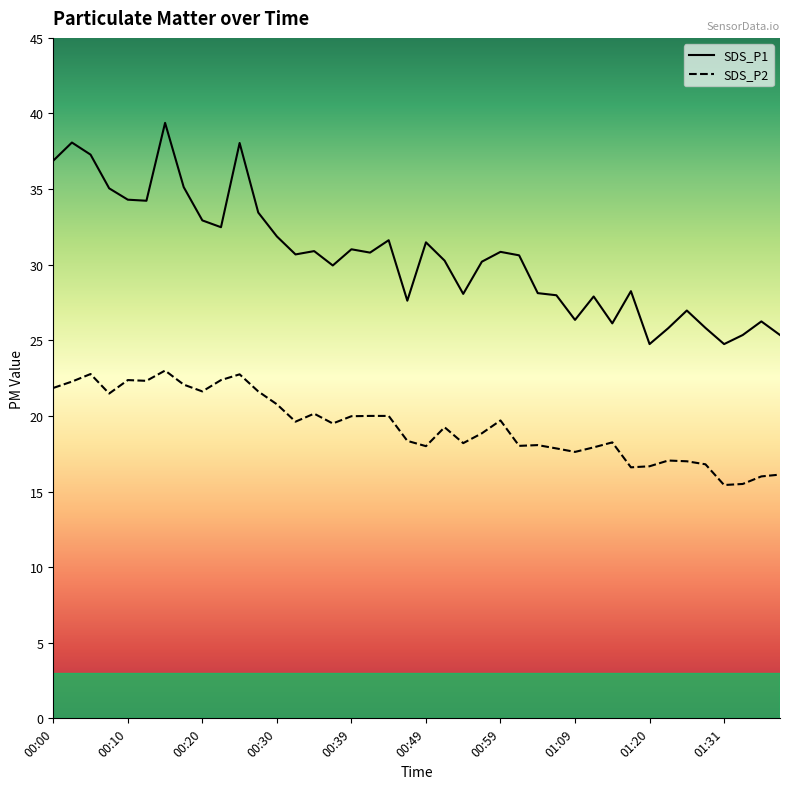

What is the value of the SDS_P2 point at the 7th from the left?

23.0